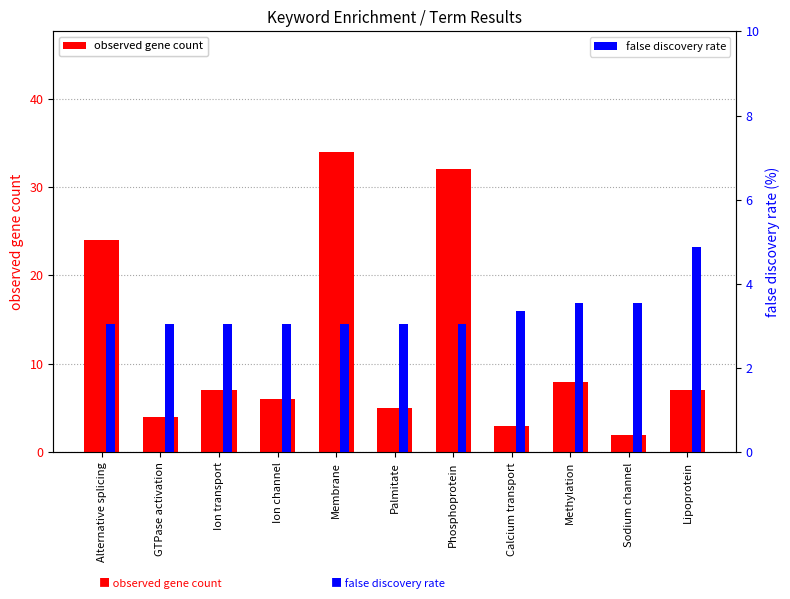

What is the total value across all series at Phosphoprotein?

35.0